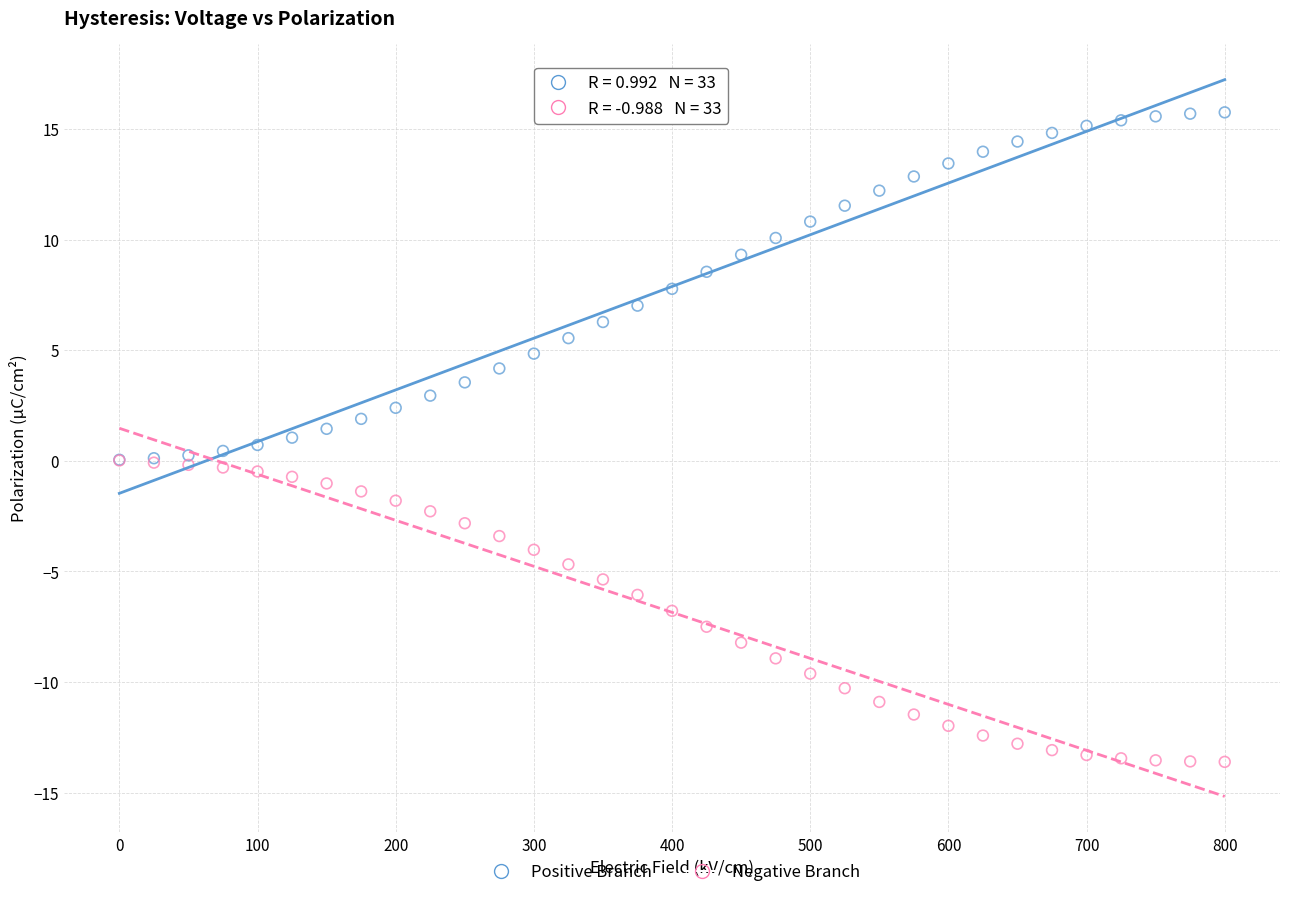

Which series has the largest Y range (max minus min)?

Positive Branch